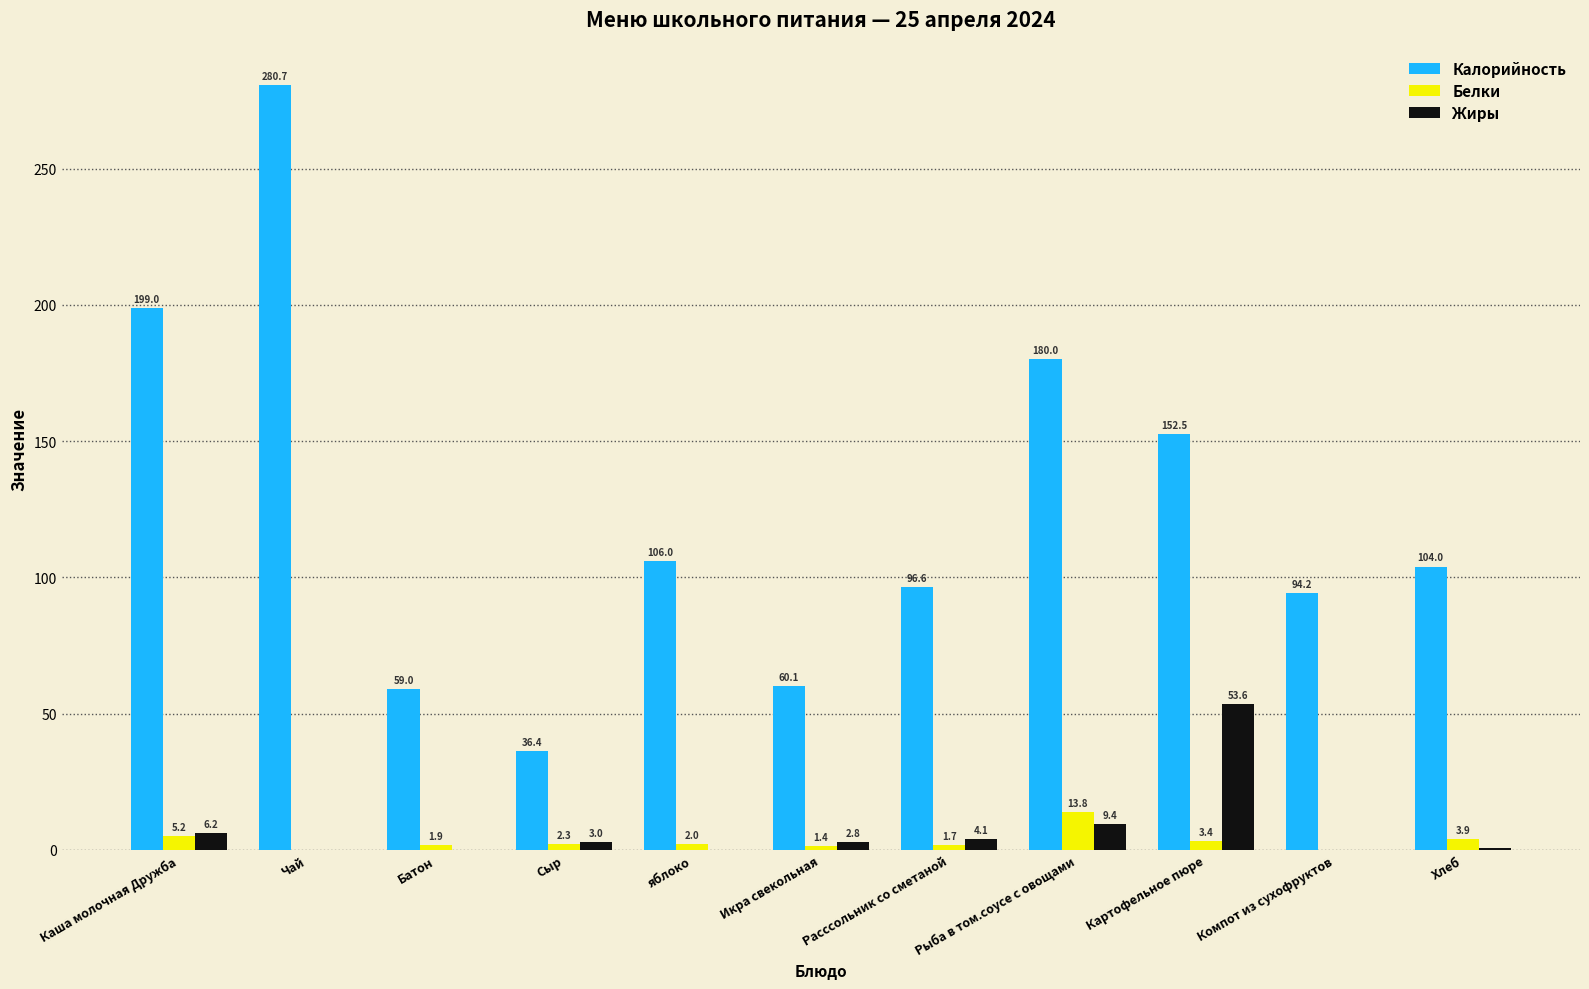

Which series has the largest total across all categories?

Калорийность